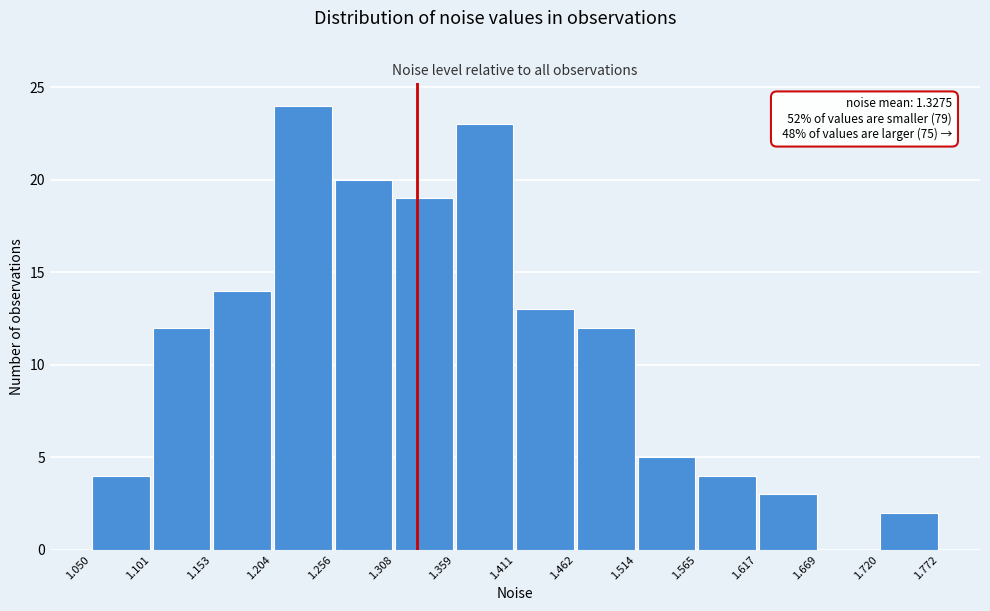

Which range on the x-axis has the tallest bar?

1.204 to 1.256